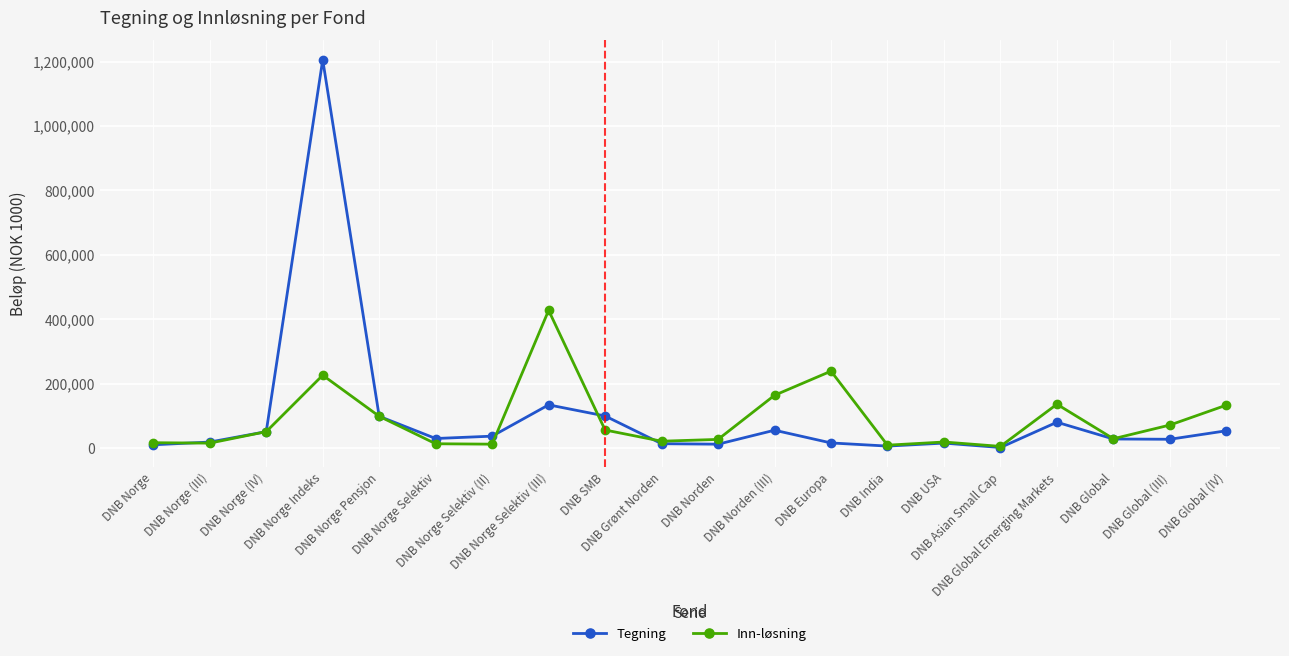

List the series in order of their peak value, highest first.

Tegning, Inn-løsning